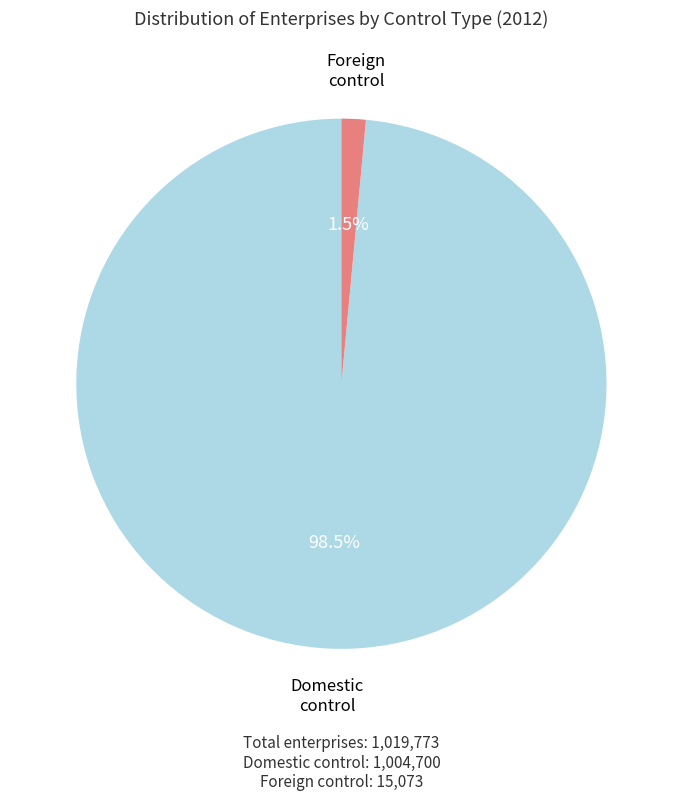

Is there any slice that represents more than half of the pie?

Yes